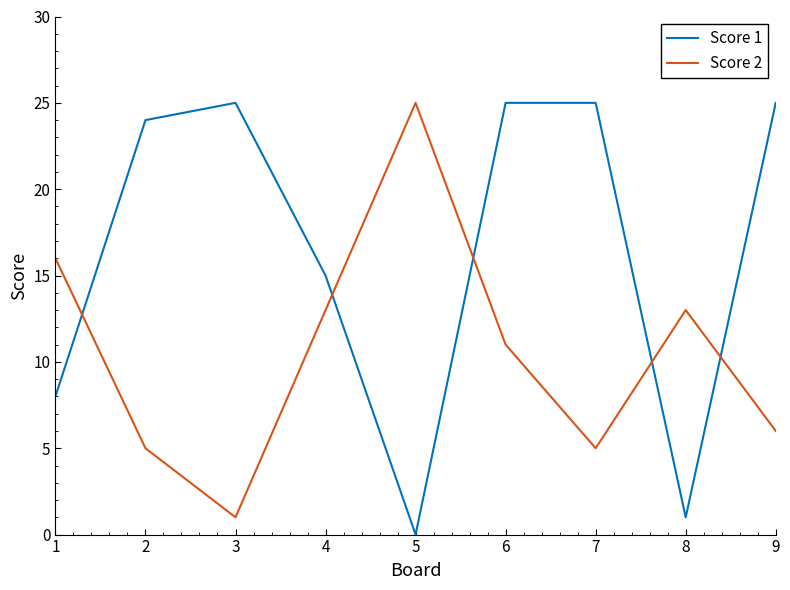

Read the Score 1 value at 8.

1